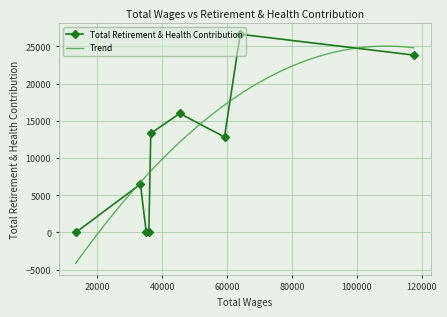

True or false: Total Retirement & Health Contribution has more than 0 interior local peaks.

True